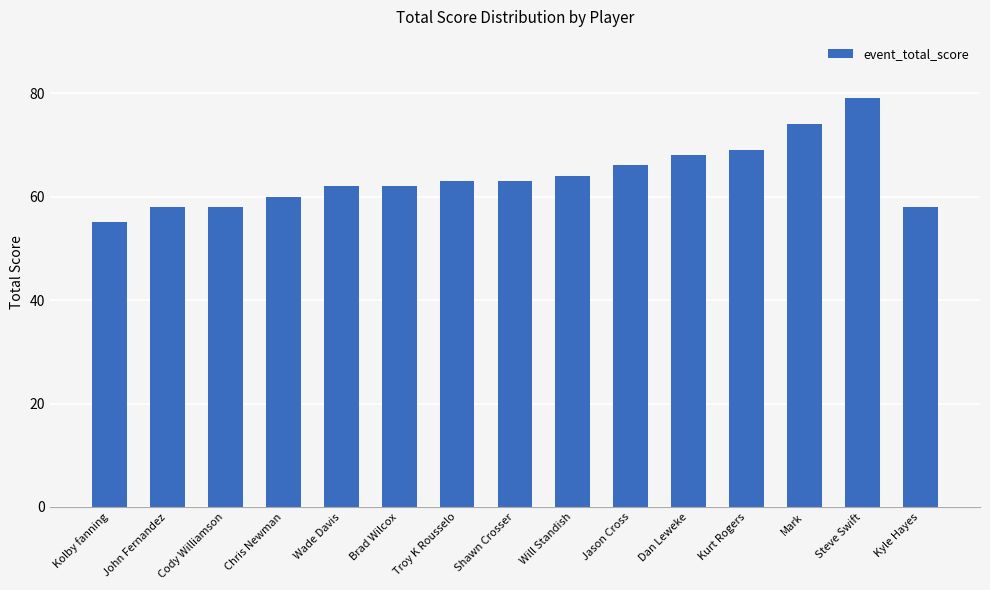

What is the sum of the values at Chris Newman and Kolby fanning?

115